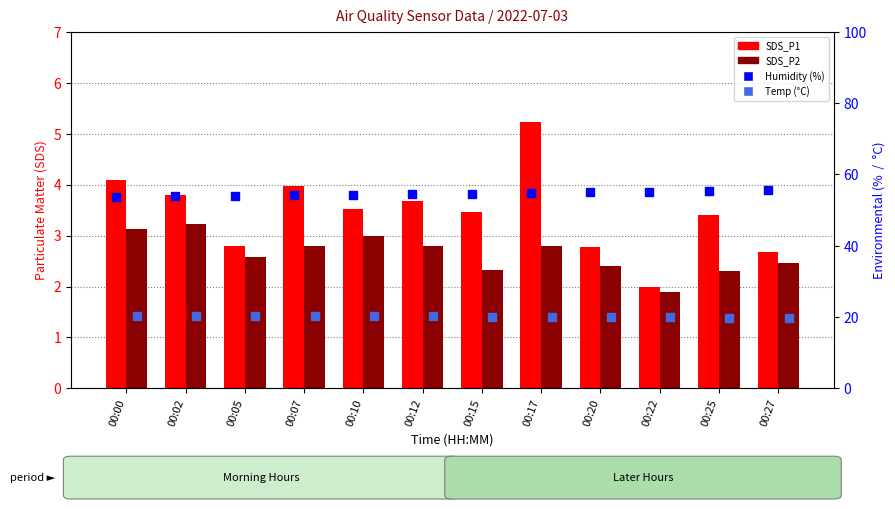

Which series reaches the minimum Y coordinate?

SDS_P2